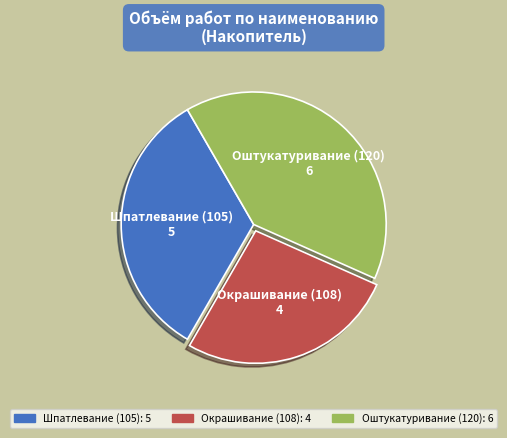

Rank the categories by value from lowest to highest.

Окрашивание (108), Шпатлевание (105), Оштукатуривание (120)